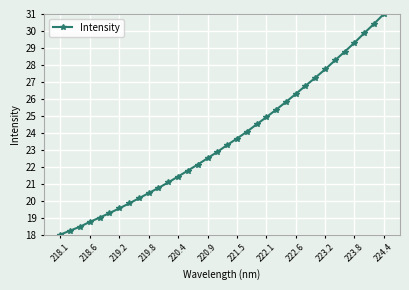

What is the sum of all values?

801.4